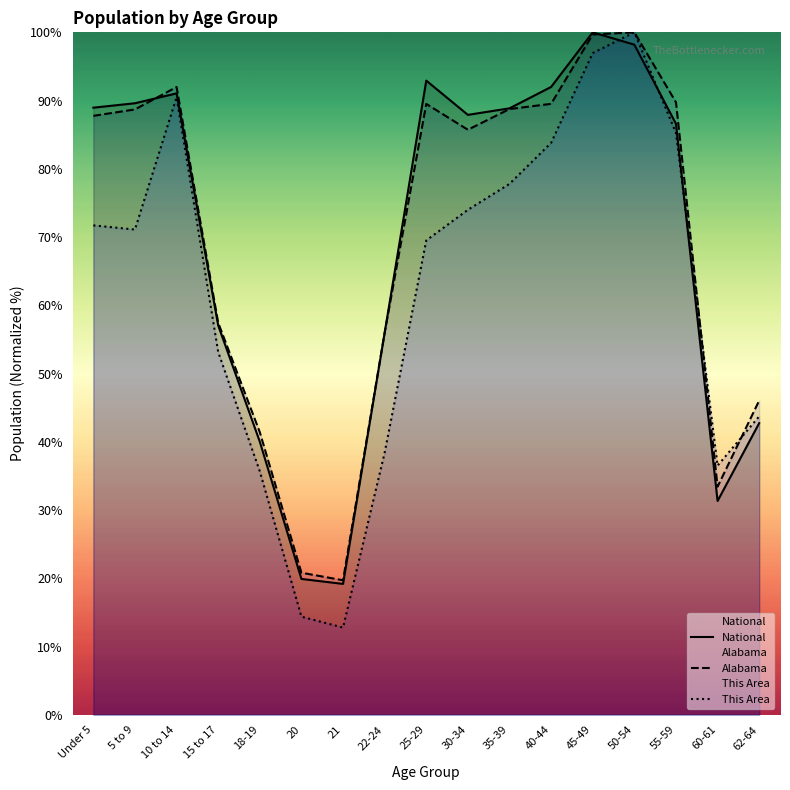

True or false: Alabama and National cross at least once.

True